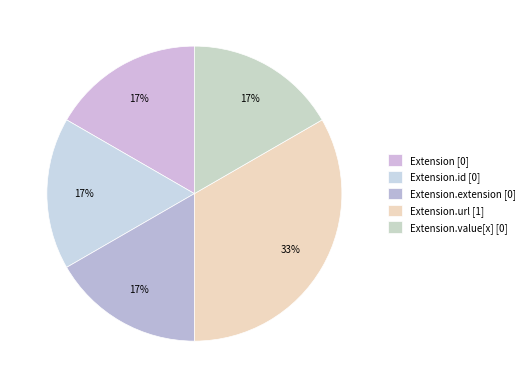

How many slices are in this pie chart?

5